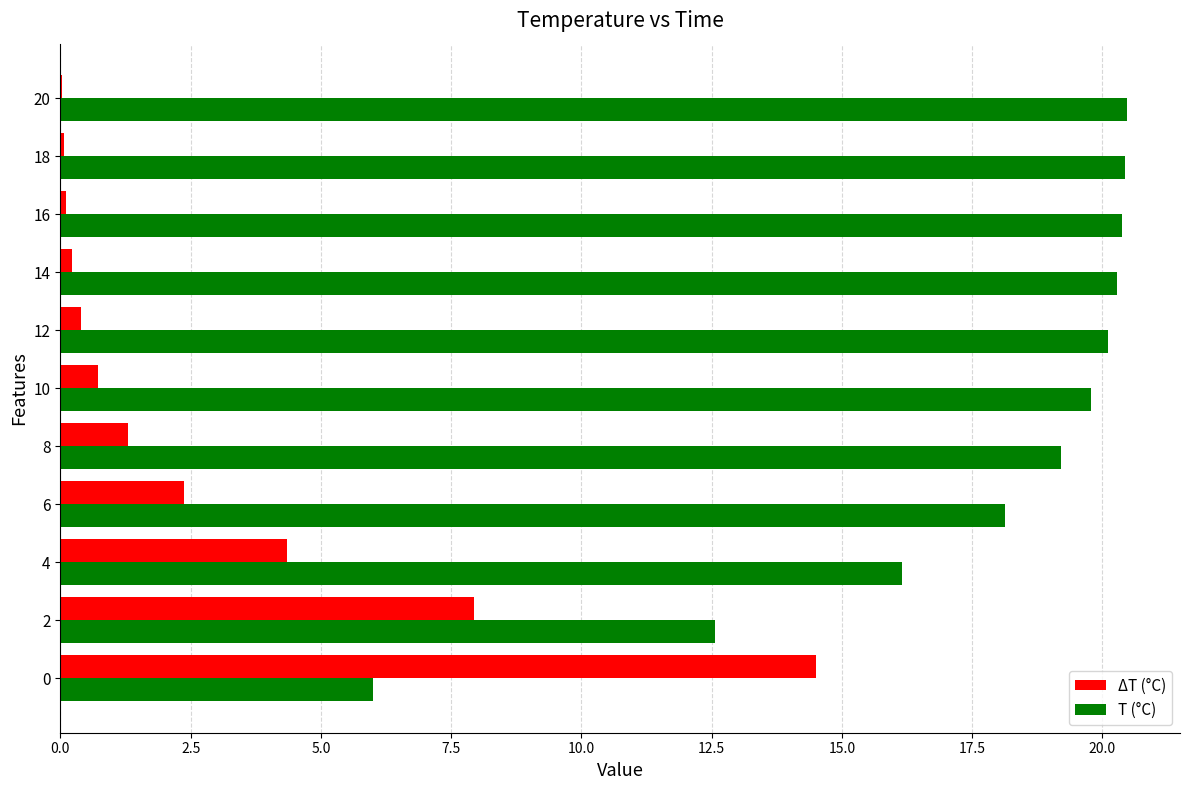

What is the total value across all series at 6?

20.5